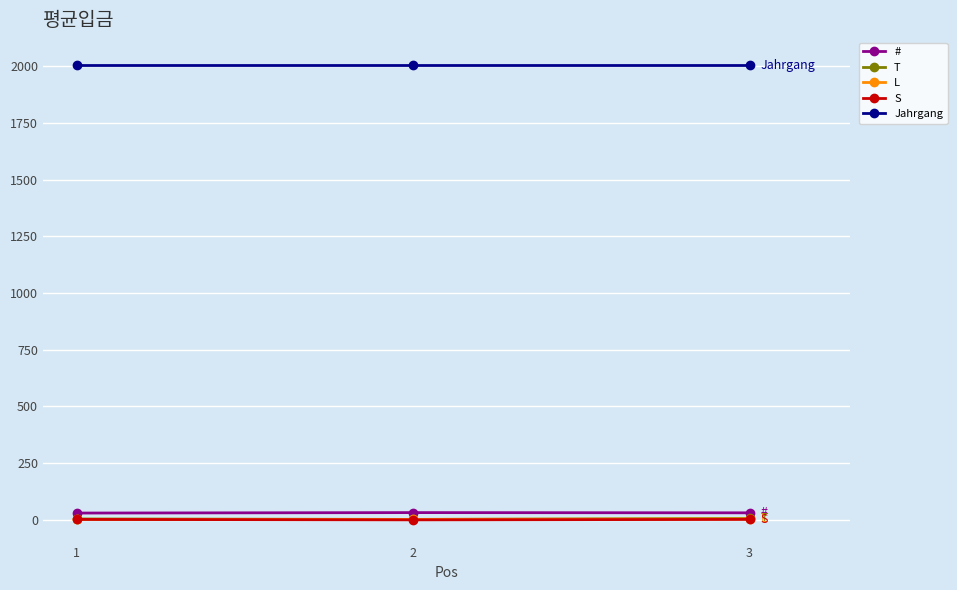

The value of Jahrgang at 1 is 2004. True or false?

True